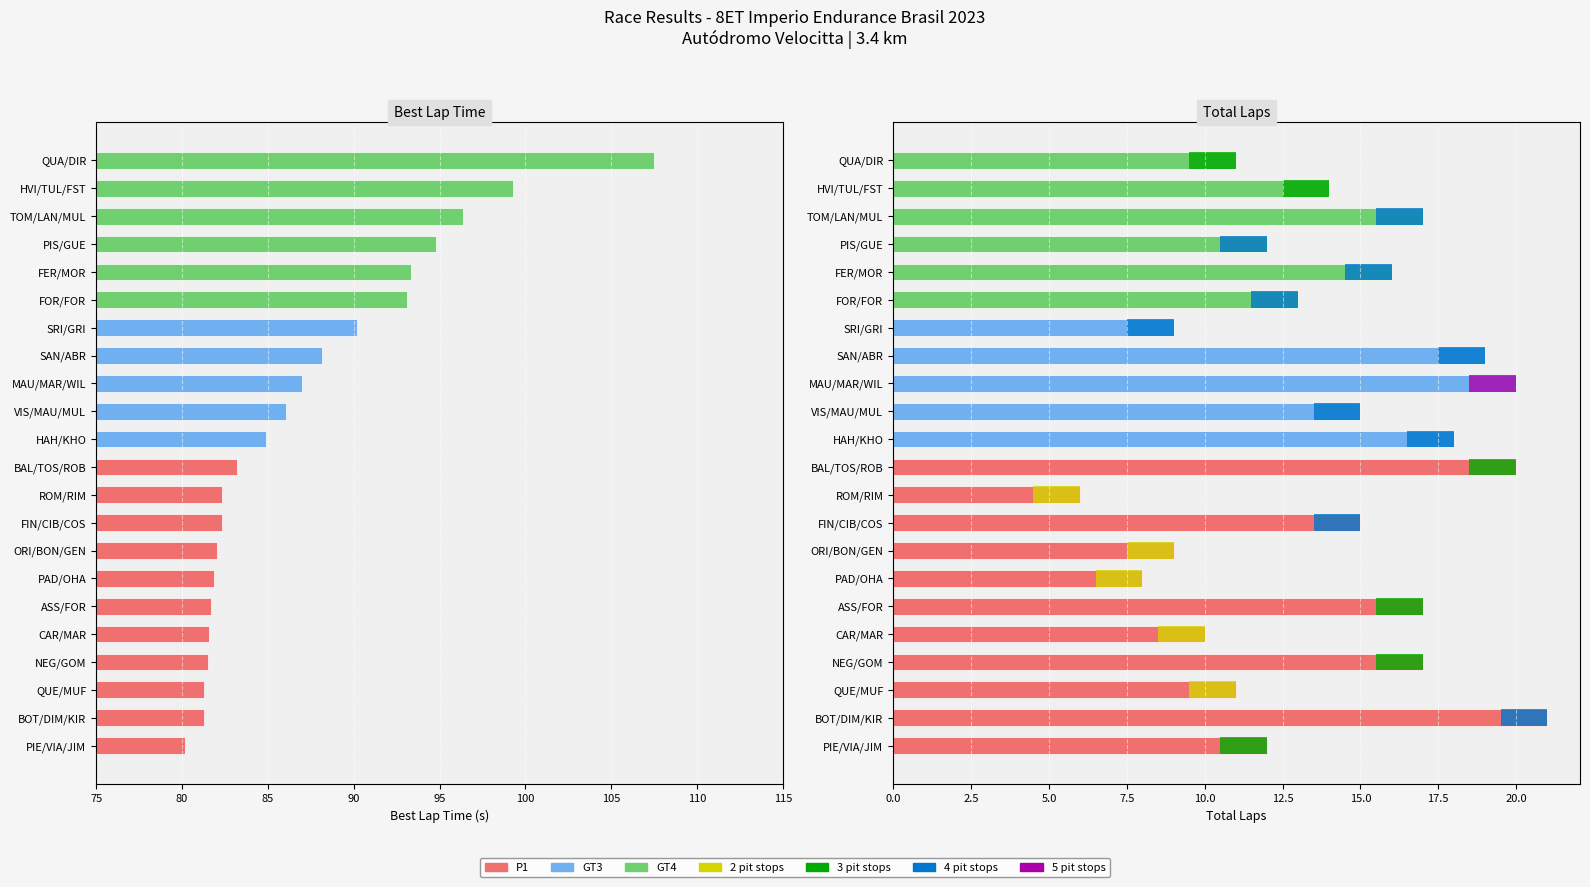

List the series in order of their peak value, lowest first.

Total Laps, Best Lap Time